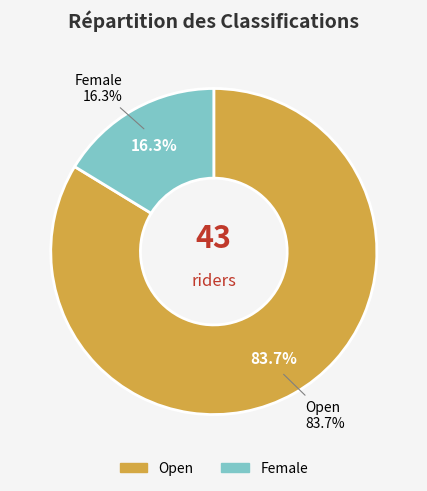

Which slice is the smallest?

Female